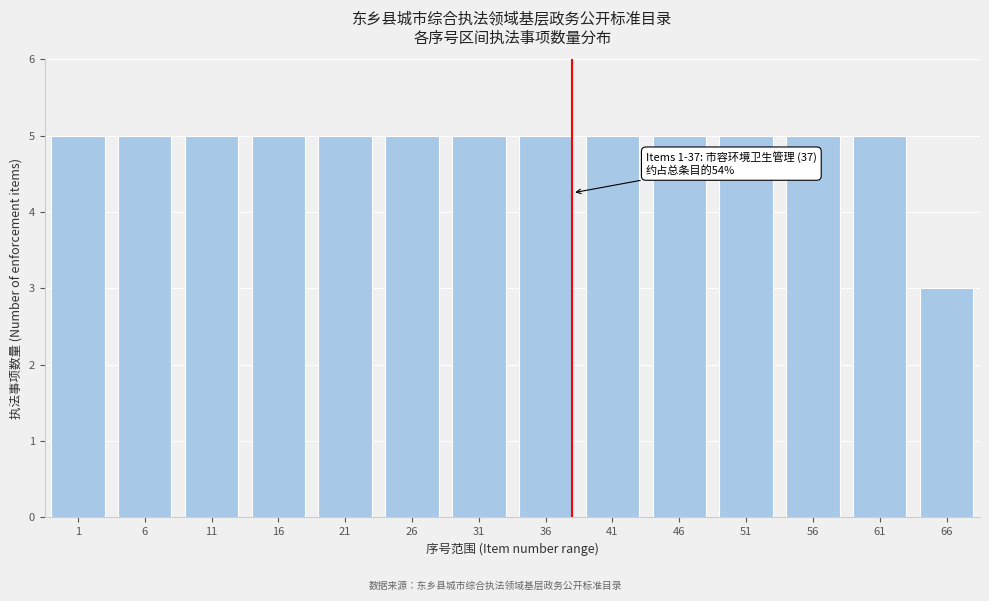

Reading right to left, list all the values displayed in this chart.

66=3	61=5	56=5	51=5	46=5	41=5	36=5	31=5	26=5	21=5	16=5	11=5	6=5	1=5